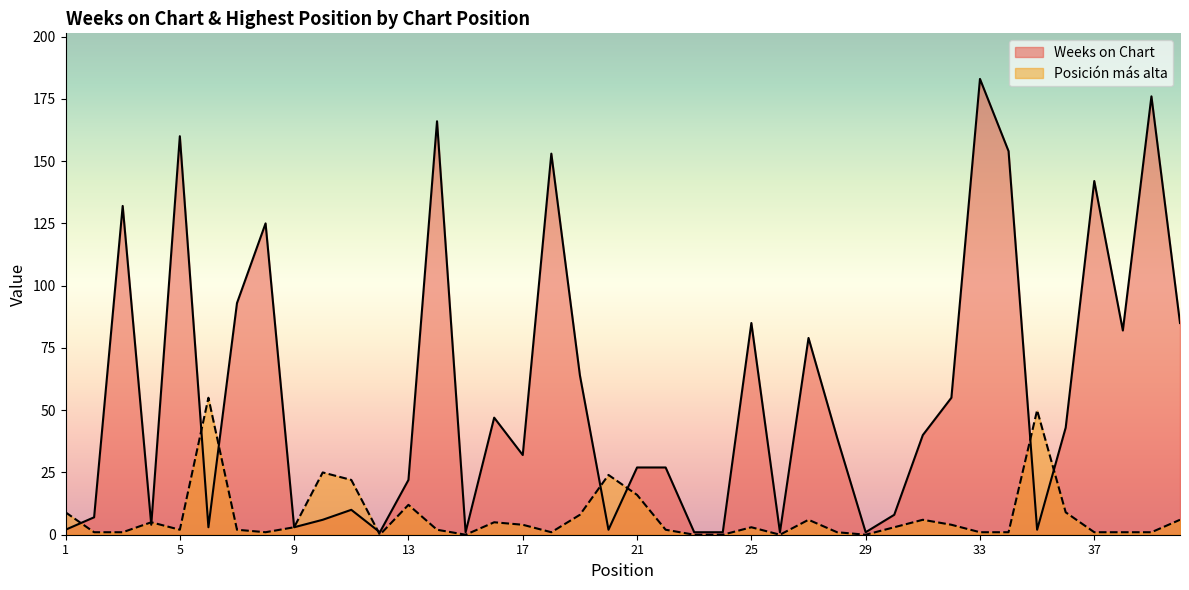

True or false: Weeks on Chart has more than 0 points higher than both neighbors.

True